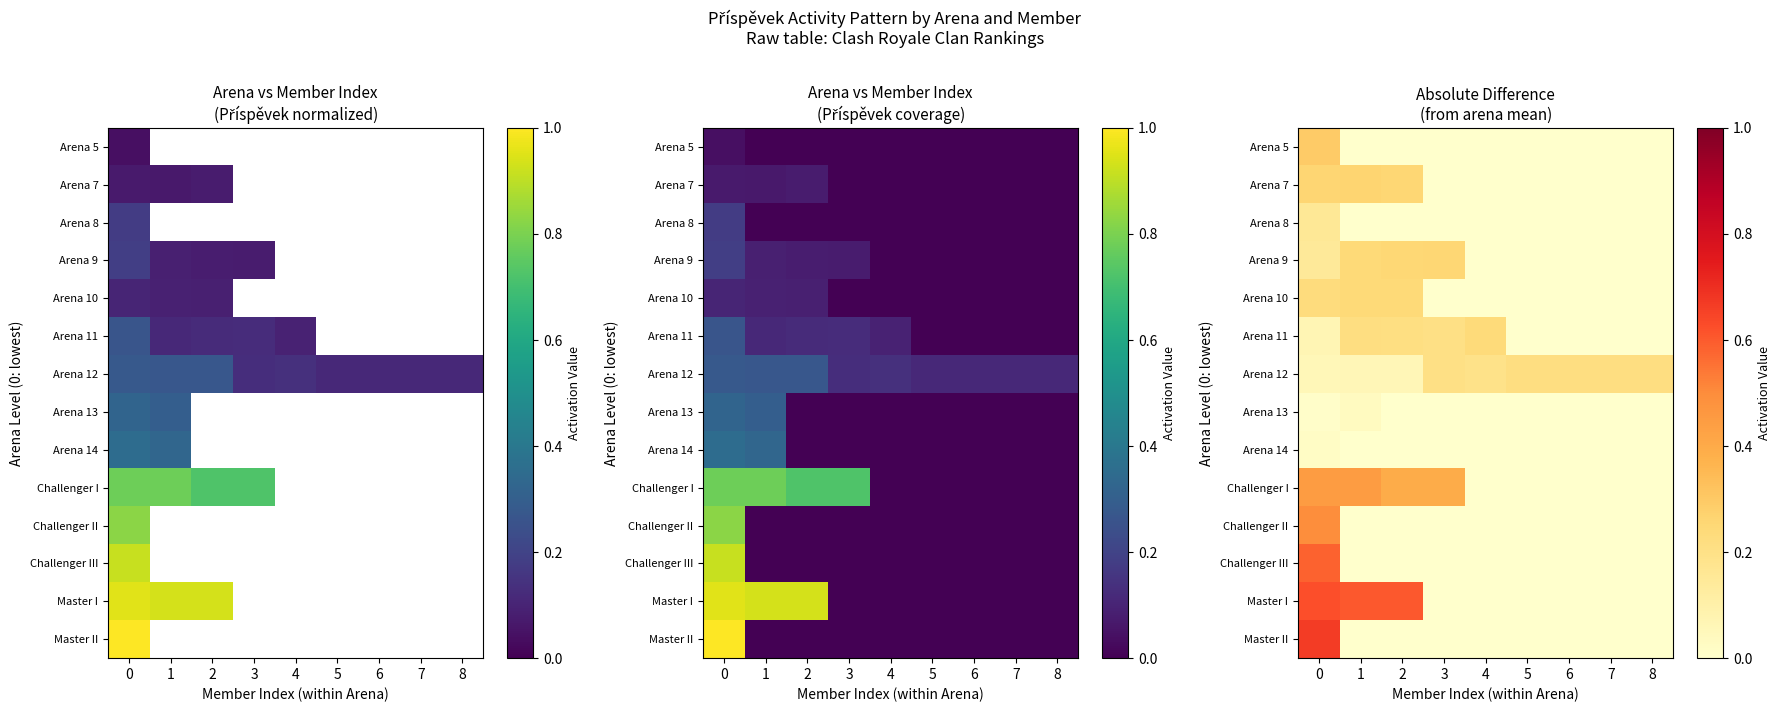

How many data points in Arena 7 are above 0?

3